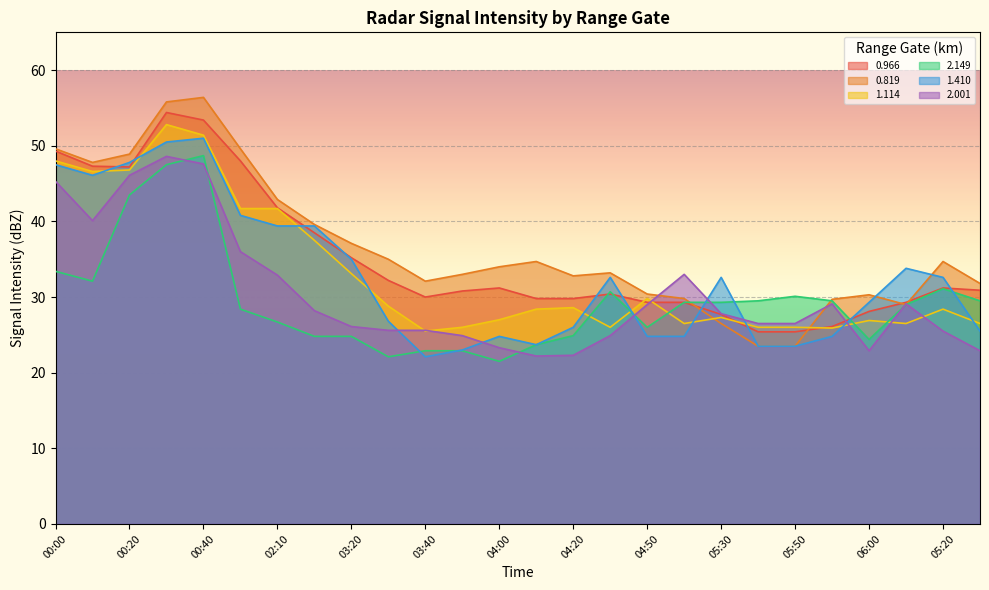

What is the sum of all 0.819 values?

951.7